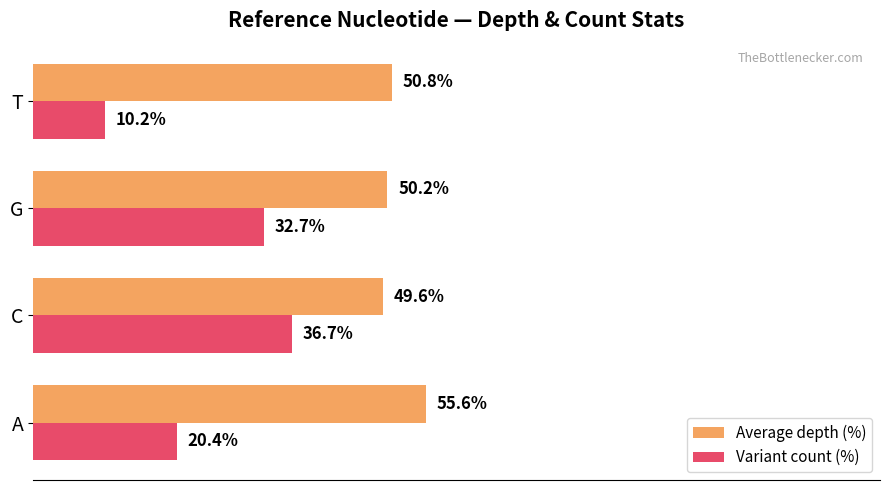

Which series has the largest range (max minus min)?

Variant count (%)